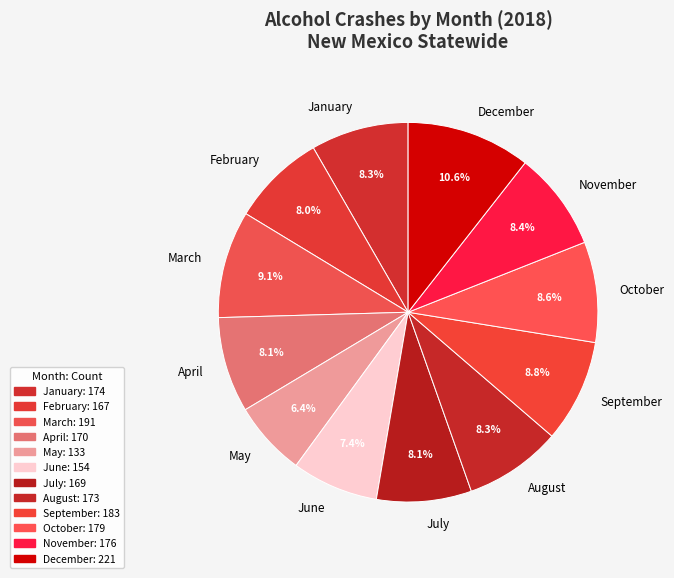

Is April the majority of the pie?

No